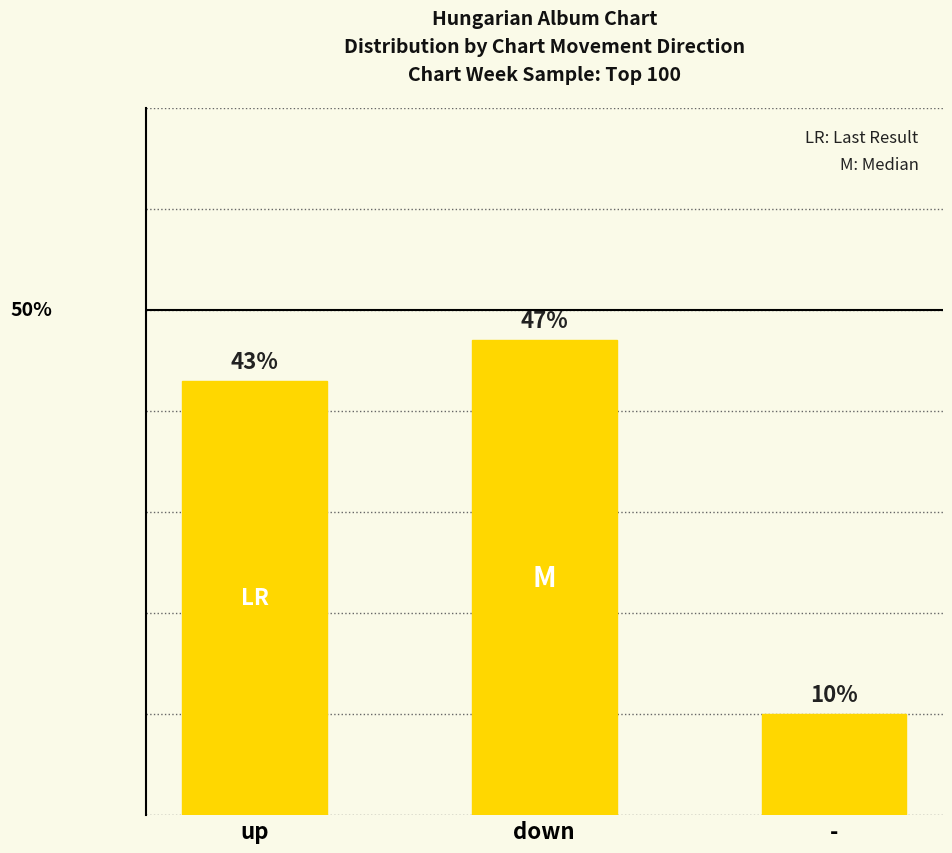

Which label corresponds to the smallest value in the chart?

-